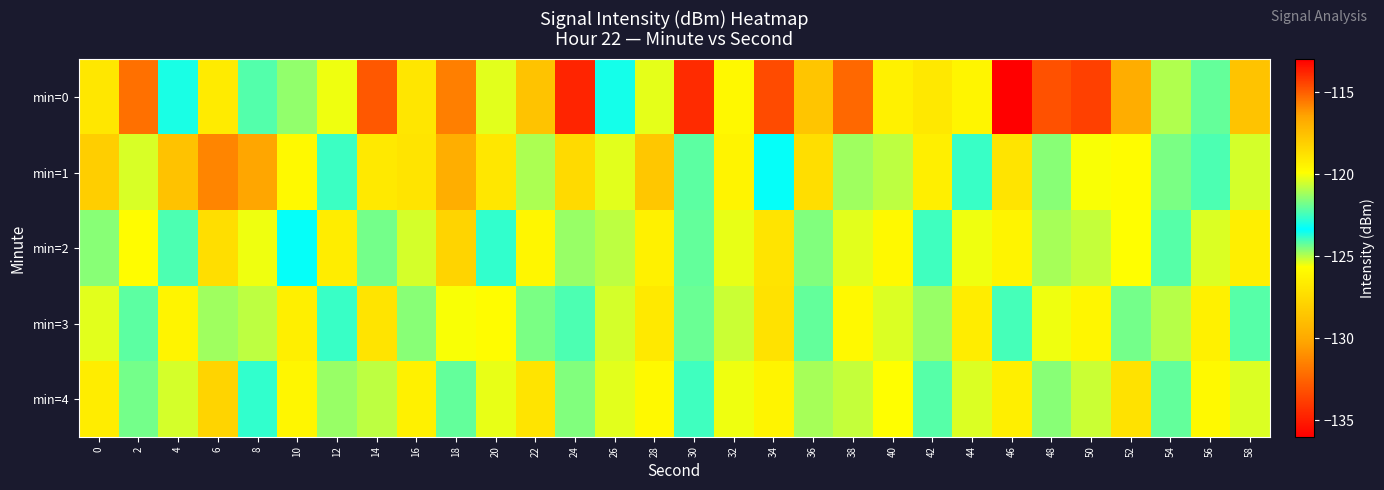

Which series has the largest total across all categories?

min=1